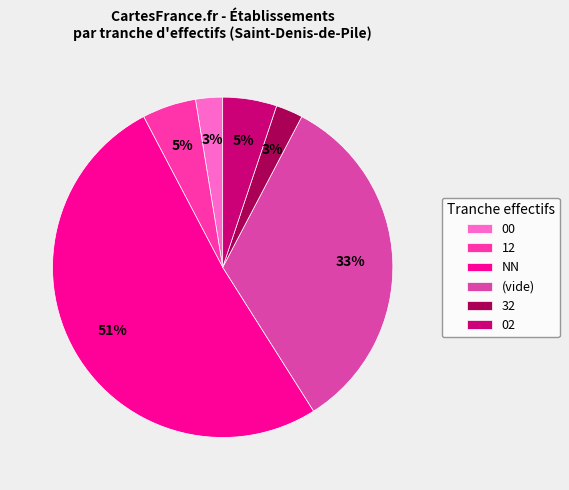

How many slices are in this pie chart?

6